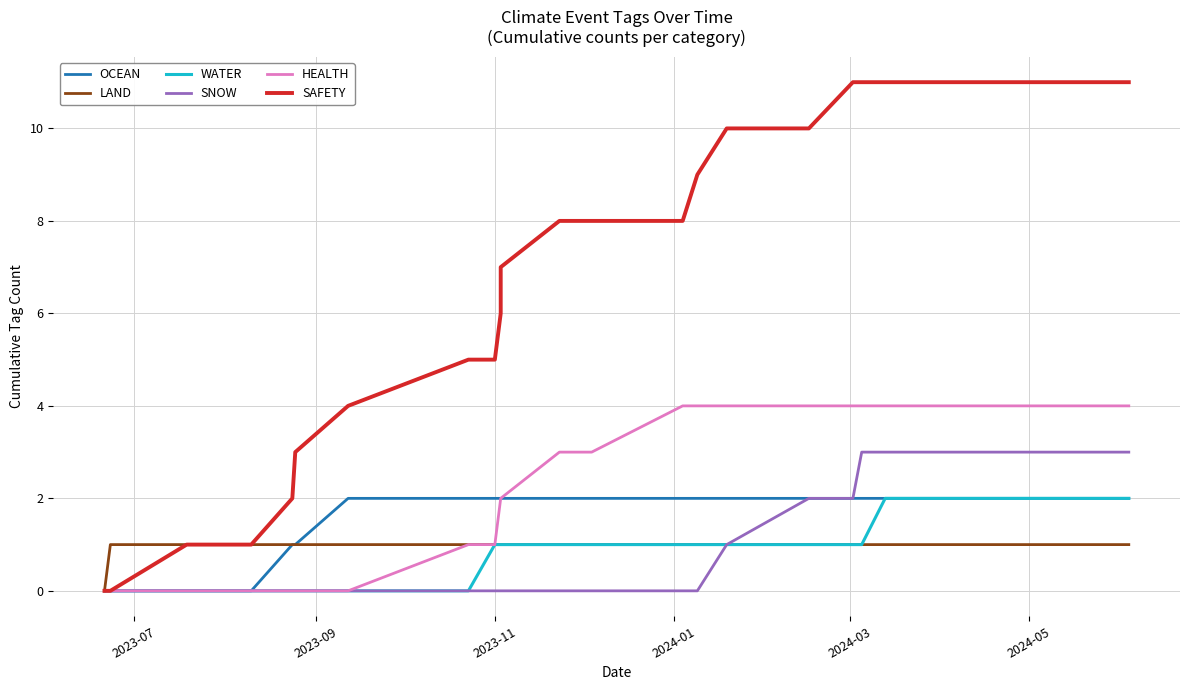

At how many categories does at least one series exceed 5?

13